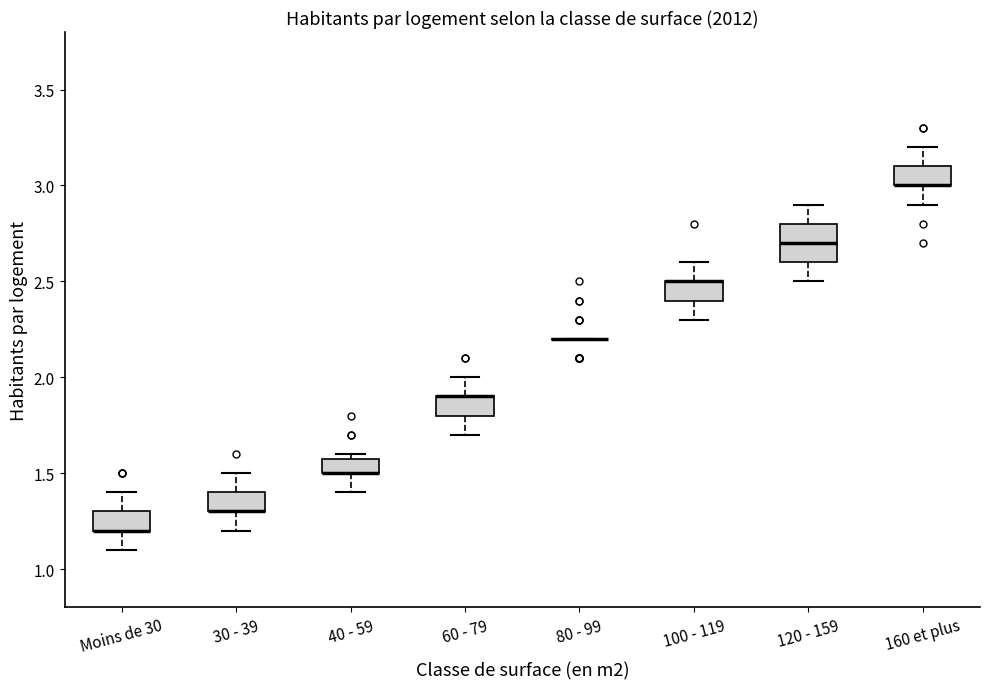

Reading left to right, read every box against the y-axis: the position of its median line, the range the box covers, and the ends of its whiskers. The values are not printed on the chart, so give them approximately, as read against the axis.

Moins de 30: median 1.2 (drawn on the box's lower edge), box 1.2 to 1.3, whiskers 1.1 to 1.4
30 - 39: median 1.3 (drawn on the box's lower edge), box 1.3 to 1.4, whiskers 1.2 to 1.5
40 - 59: median 1.5 (drawn on the box's lower edge), box 1.5 to 1.6, whiskers 1.4 to 1.6 (just above the box's upper edge)
60 - 79: median 1.9 (drawn on the box's upper edge), box 1.8 to 1.9, whiskers 1.7 to 2.0
80 - 99: box collapsed to a line at 2.2, whiskers 2.2 to 2.2
100 - 119: median 2.5 (drawn on the box's upper edge), box 2.4 to 2.5, whiskers 2.3 to 2.6
120 - 159: median 2.7, box 2.6 to 2.8, whiskers 2.5 to 2.9
160 et plus: median 3.0 (drawn on the box's lower edge), box 3.0 to 3.1, whiskers 2.9 to 3.2